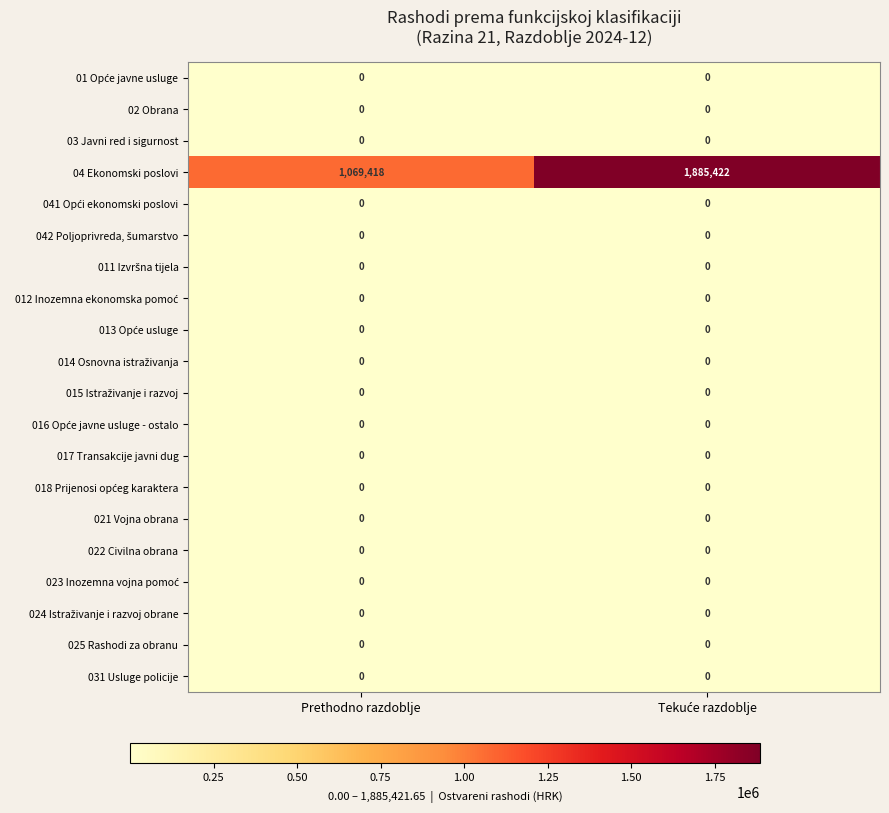

Which series has the largest total across all categories?

04 Ekonomski poslovi